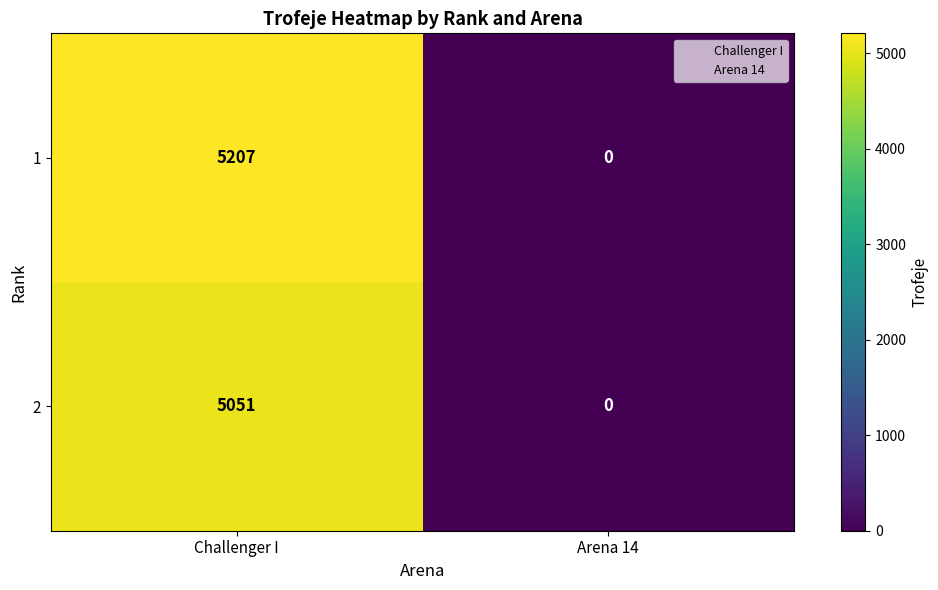

What is the difference between the 2 values at Challenger I and Arena 14?

5051